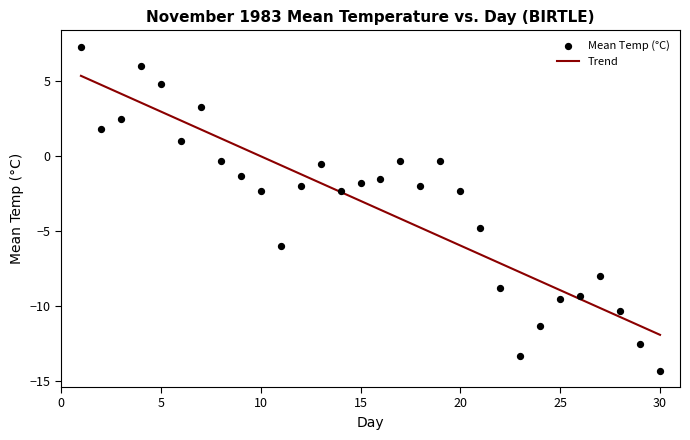

What is the range of X values (max minus min)?

29.0